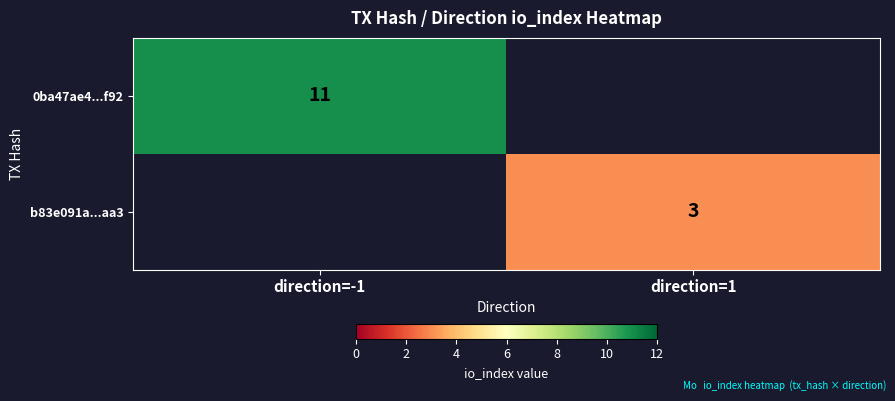

At how many categories does at least one series exceed 7?

1